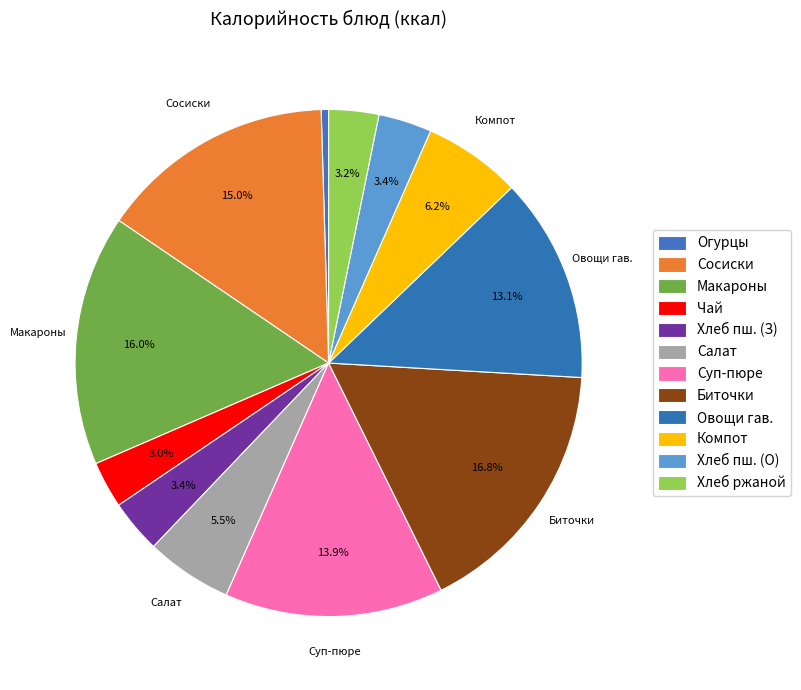

Is Хлеб ржаной the majority of the pie?

No